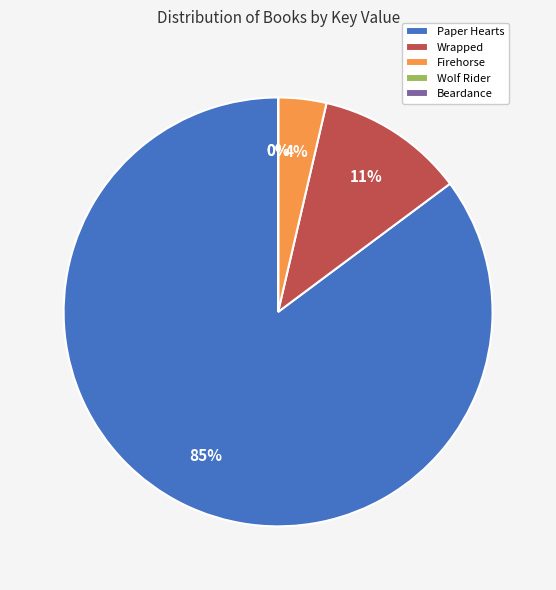

To the nearest percent, what is the average slice percentage?

20%